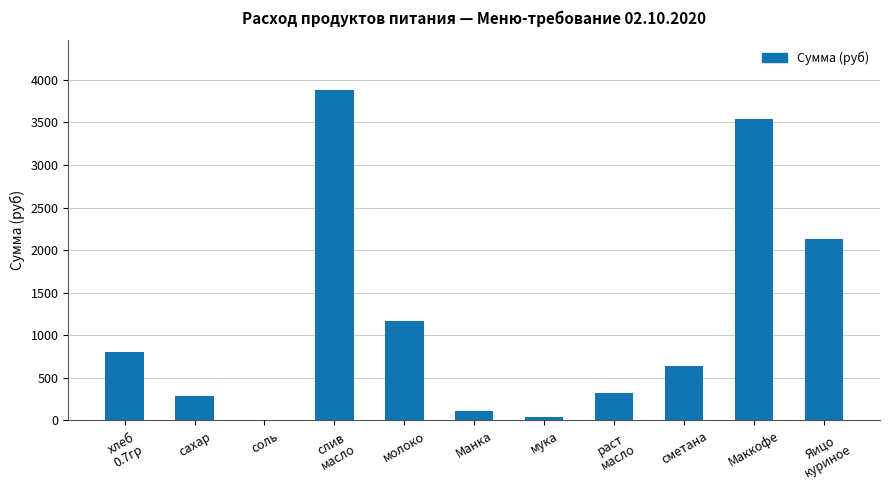

How many distinct data groups are displayed?

1